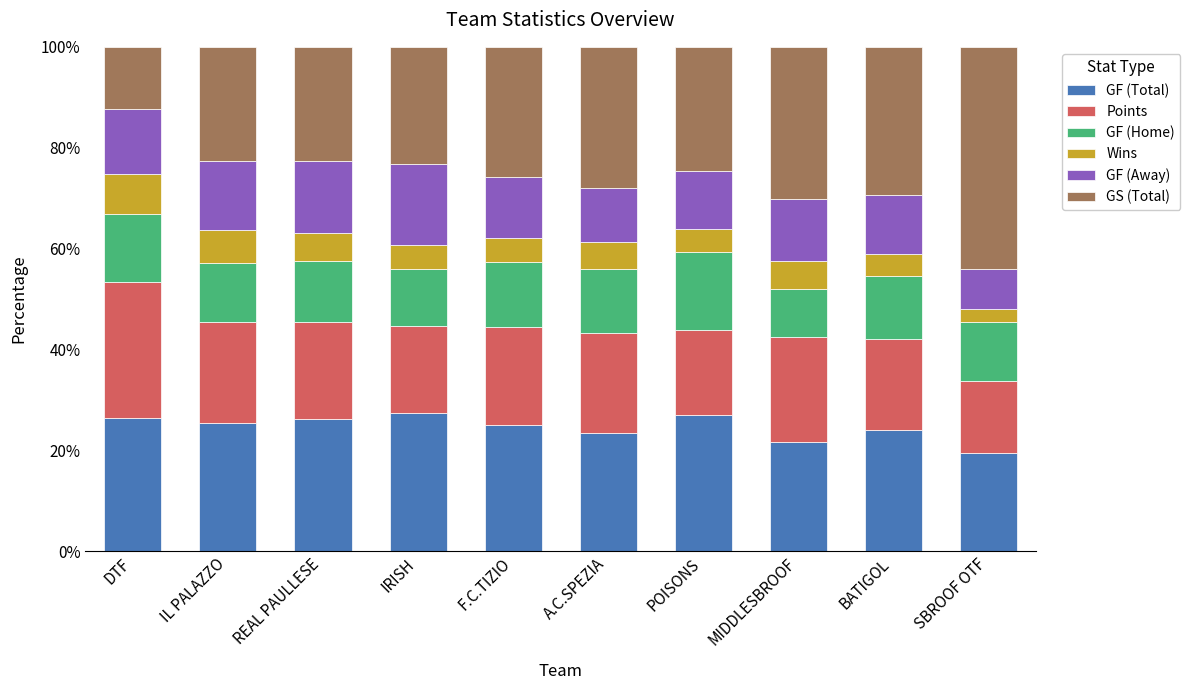

What is the total value across all series at REAL PAULLESE?

100.0